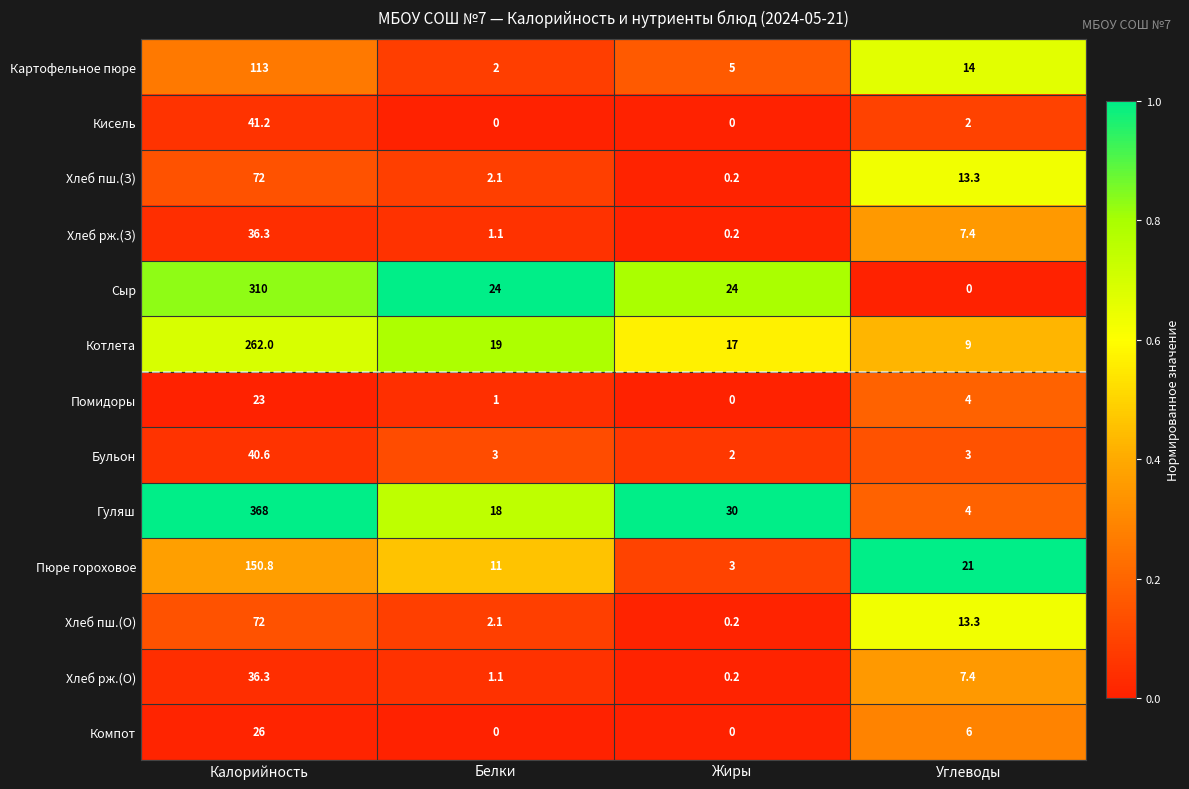

At how many categories does at least one series exceed 0?

4